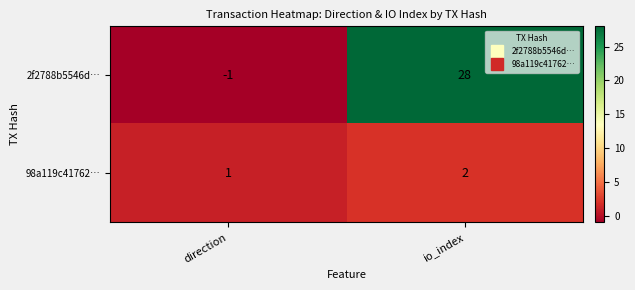

Is it true that 98a119c41762… equals 0 at direction?

False